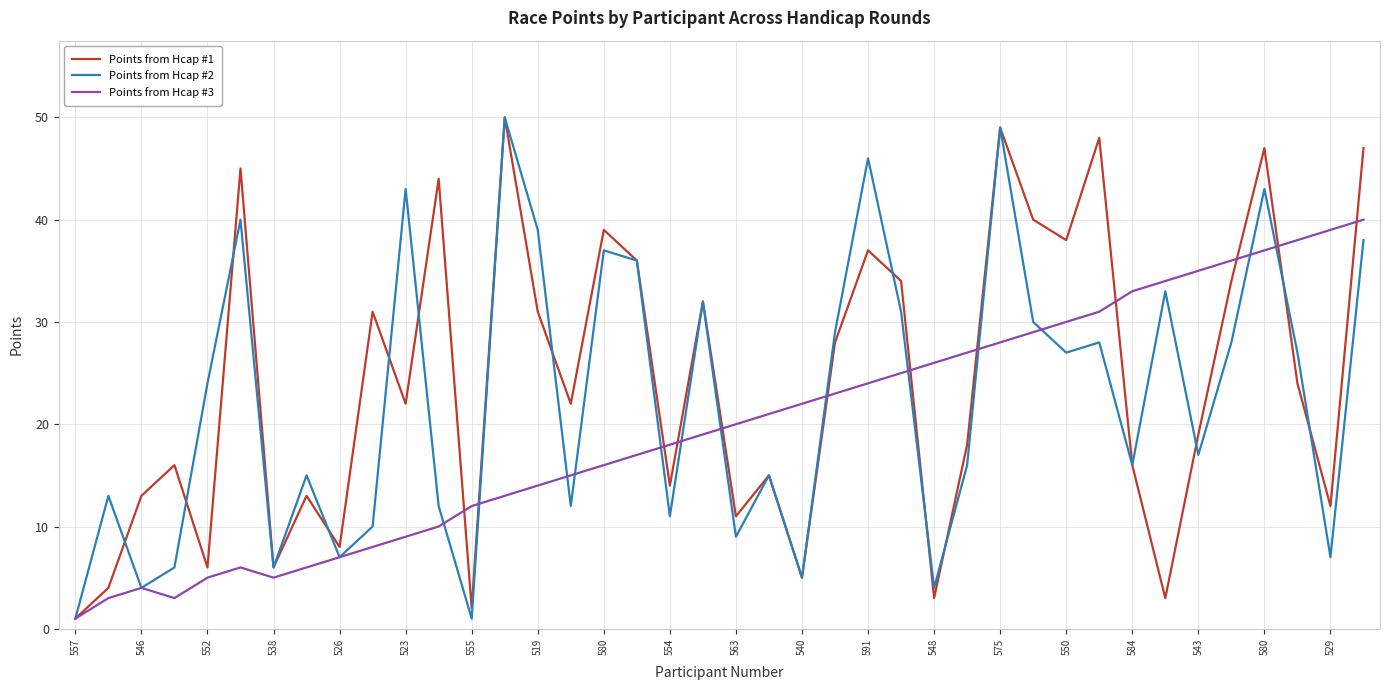

What is the maximum value shown in the chart?

50